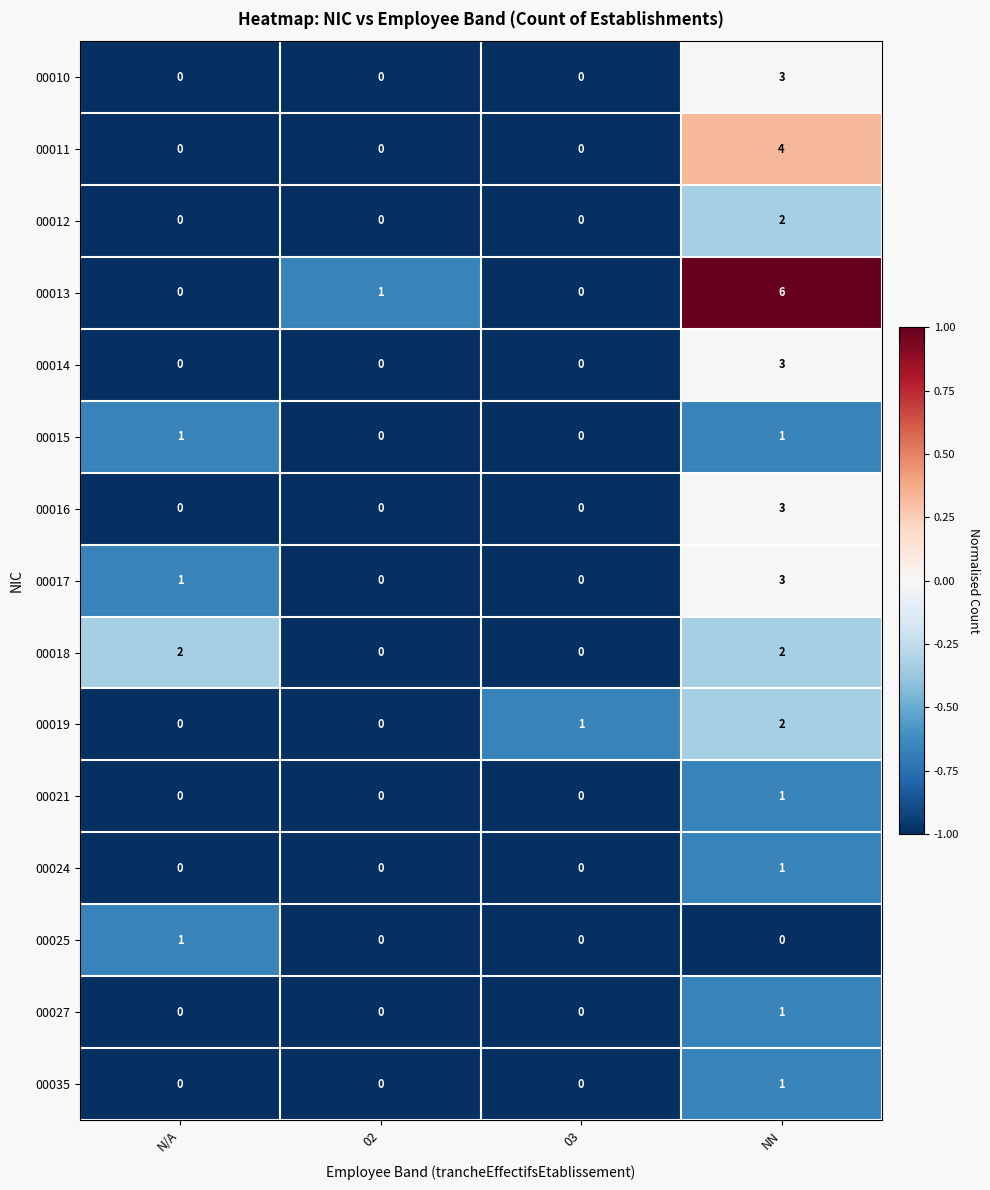

True or false: 00015 has a value of 1 at 02.

False